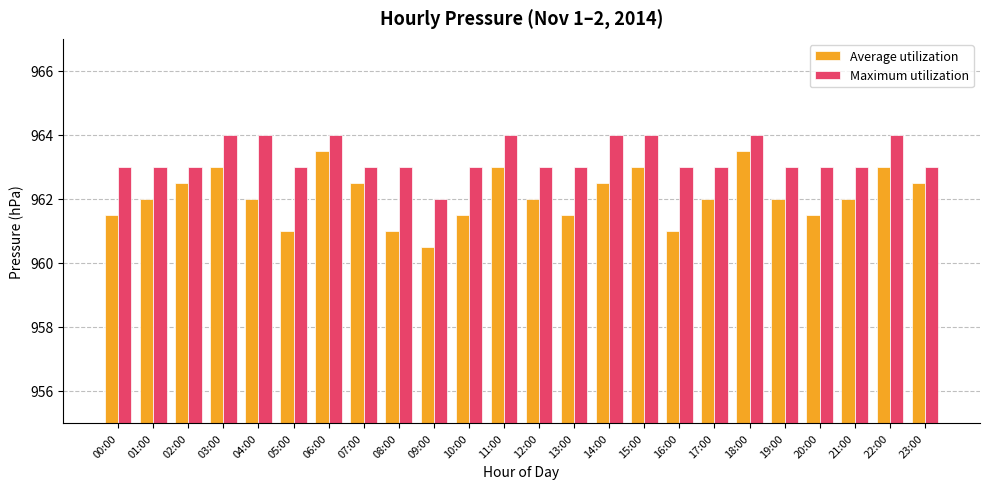

Does the chart contain stacked bars?

No